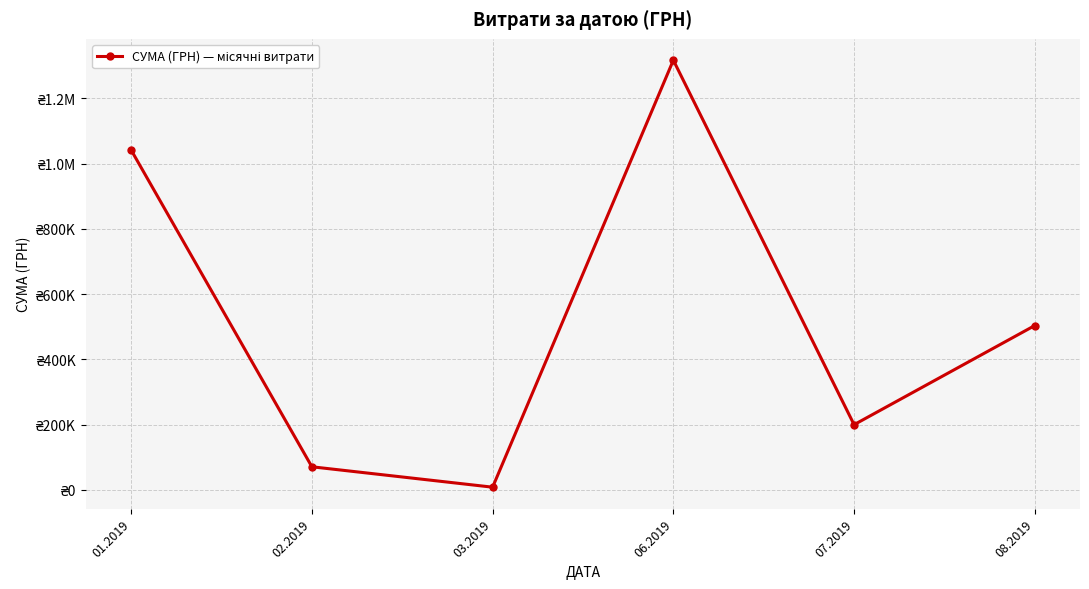

Does the chart have visible grid lines?

Yes